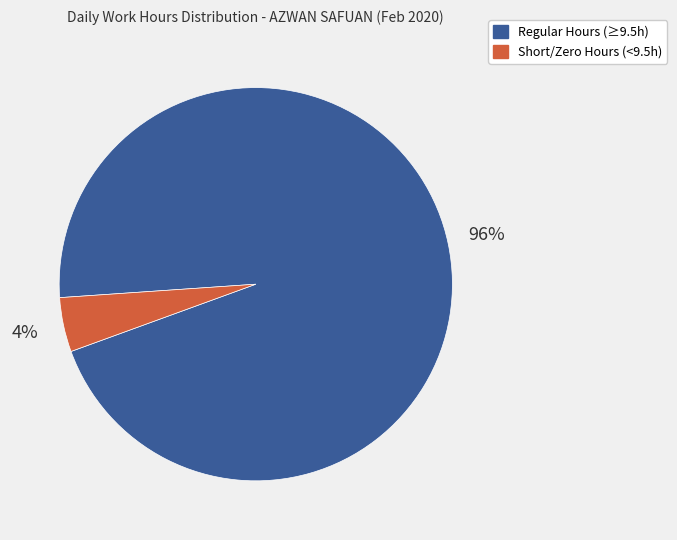

To the nearest percent, what is the combined percentage of Short/Zero Hours (<9.5h) and Regular Hours (≥9.5h)?

100%